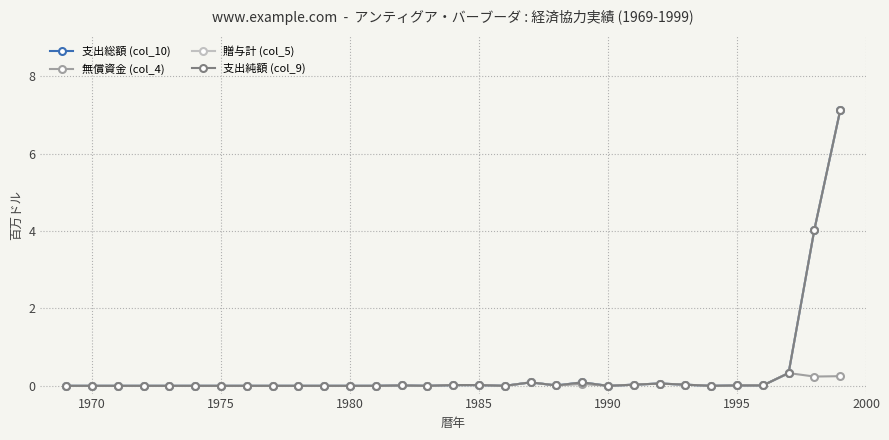

Reading left to right, transcribe all the data shown in this chart.

支出総額 (col_10): 0.0	0.0	0.0	0.0	0.0	0.0	0.0	0.0	0.0	0.0	0.0	0.0	0.0	0.0	0.0	0.0	0.0	0.0	0.1	0.0	0.1	0.0	0.0	0.1	0.0	0.0	0.0	0.0	0.3	4.0	7.1
無償資金 (col_4): 0.0	0.0	0.0	0.0	0.0	0.0	0.0	0.0	0.0	0.0	0.0	0.0	0.0	0.0	0.0	0.0	0.0	0.0	0.1	0.0	0.1	0.0	0.0	0.1	0.0	0.0	0.0	0.0	0.3	0.2	0.2
贈与計 (col_5): 0.0	0.0	0.0	0.0	0.0	0.0	0.0	0.0	0.0	0.0	0.0	0.0	0.0	0.0	0.0	0.0	0.0	0.0	0.1	0.0	0.1	0.0	0.0	0.1	0.0	0.0	0.0	0.0	0.3	4.0	7.1
支出純額 (col_9): 0.0	0.0	0.0	0.0	0.0	0.0	0.0	0.0	0.0	0.0	0.0	0.0	0.0	0.0	0.0	0.0	0.0	0.0	0.1	0.0	0.1	0.0	0.0	0.1	0.0	0.0	0.0	0.0	0.3	4.0	7.1